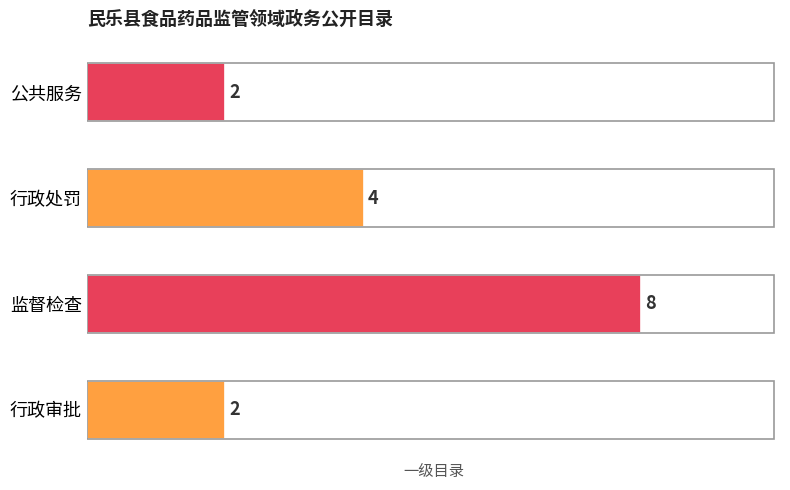

How many categories are shown in the chart?

4